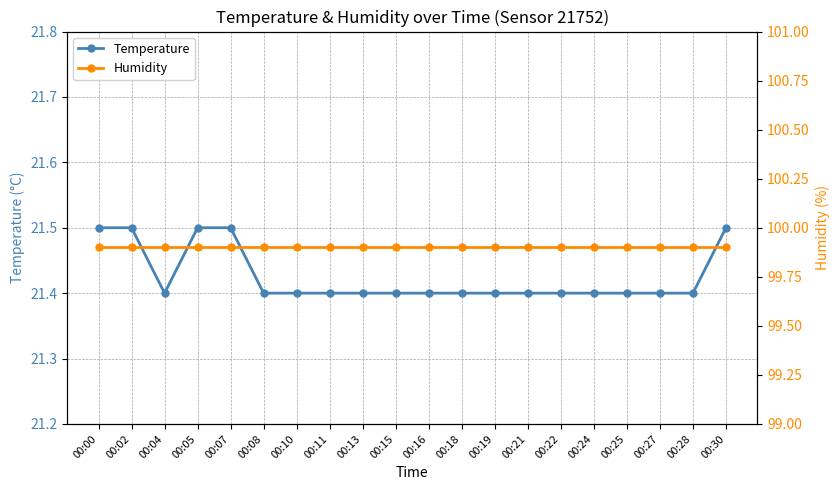

Which series has the largest total across all categories?

Humidity